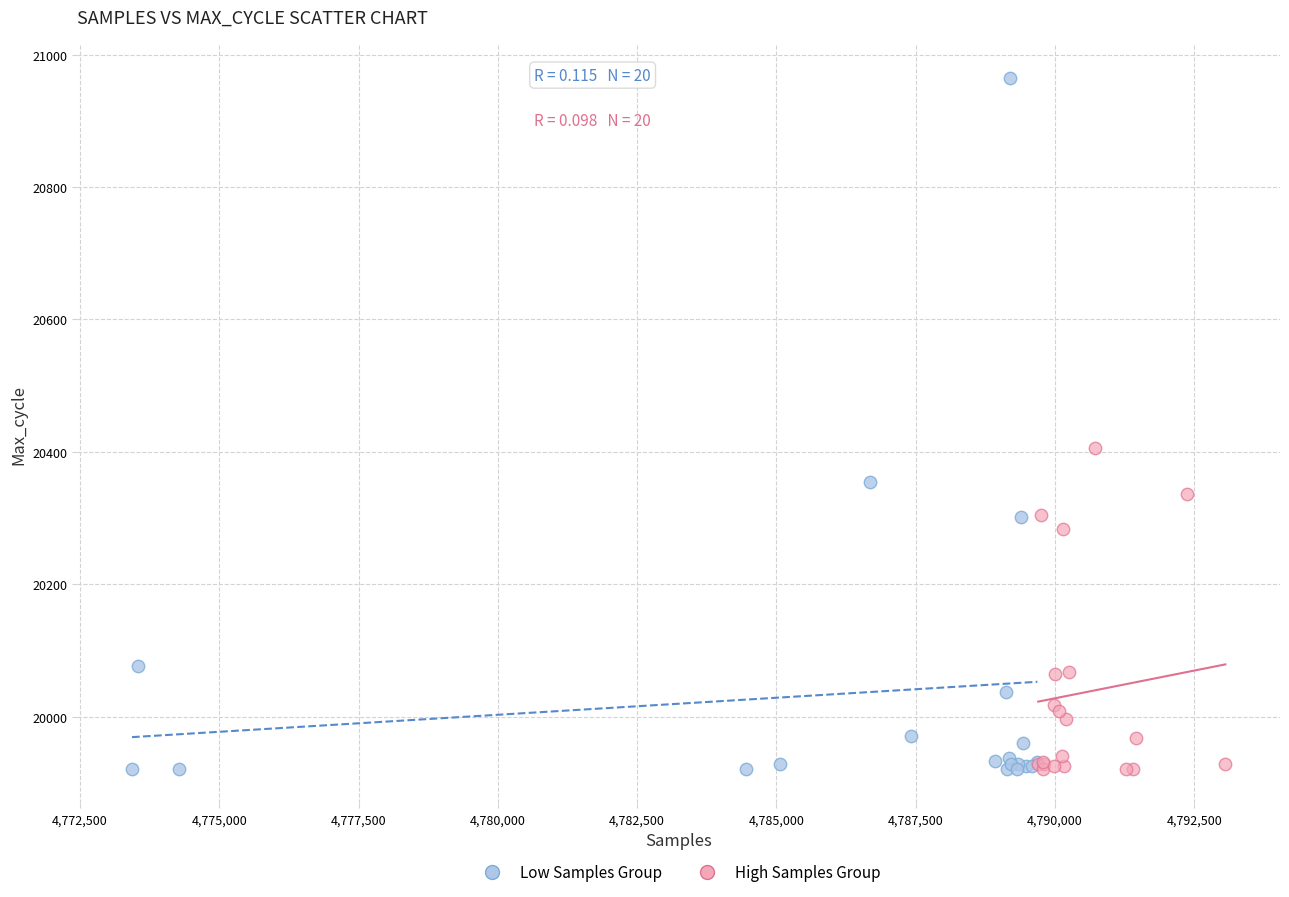

Which series reaches the maximum Y coordinate?

Low Samples Group